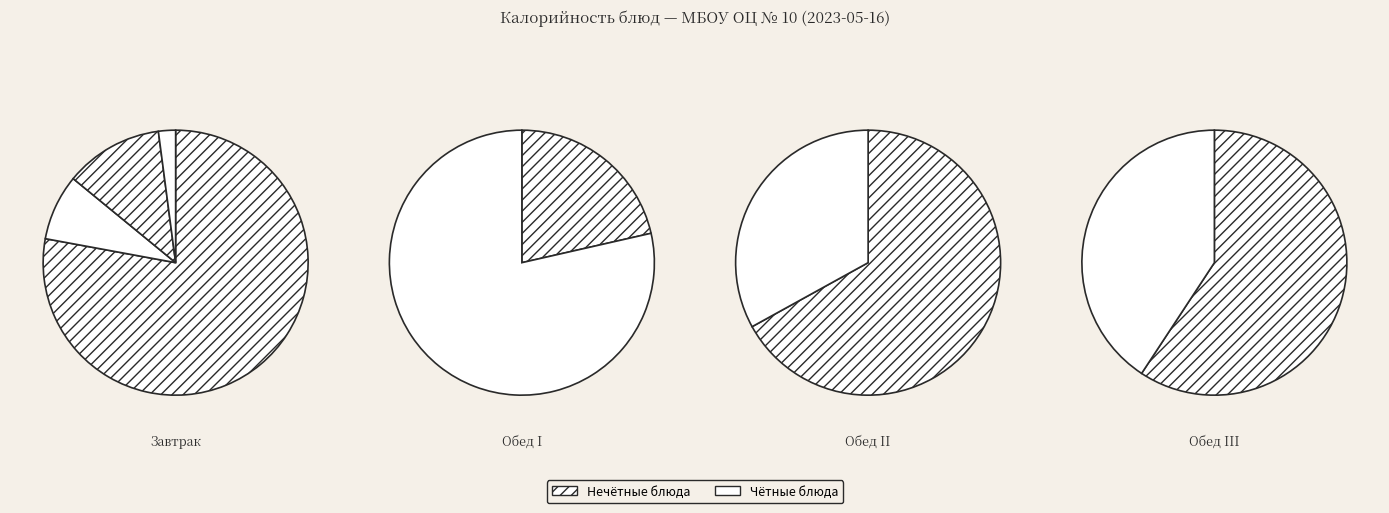

The Биточки из птицы с кашей пшеничной slice represents 47% of the pie. True or false?

False